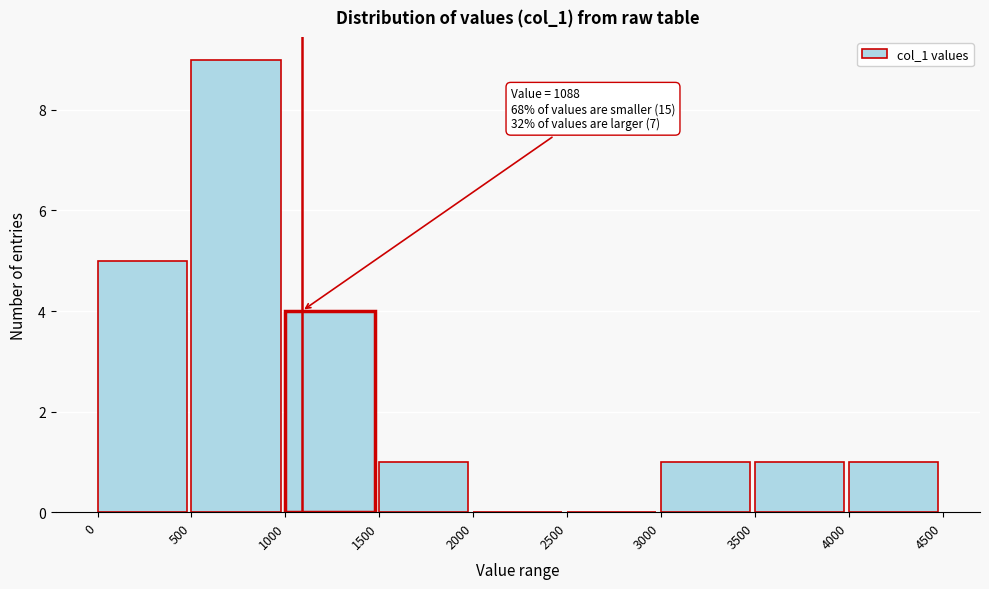

Over which range of the x-axis is the bar tallest?

500 to 1000